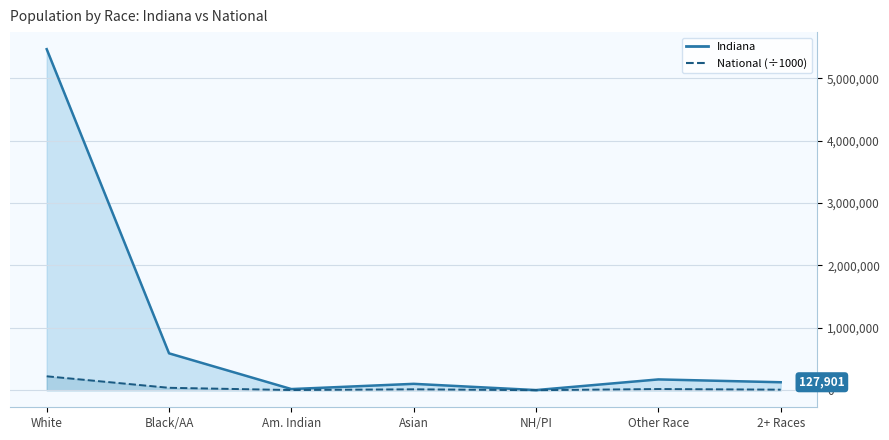

Where is This Area nearest to the value 2735127?

Black/AA